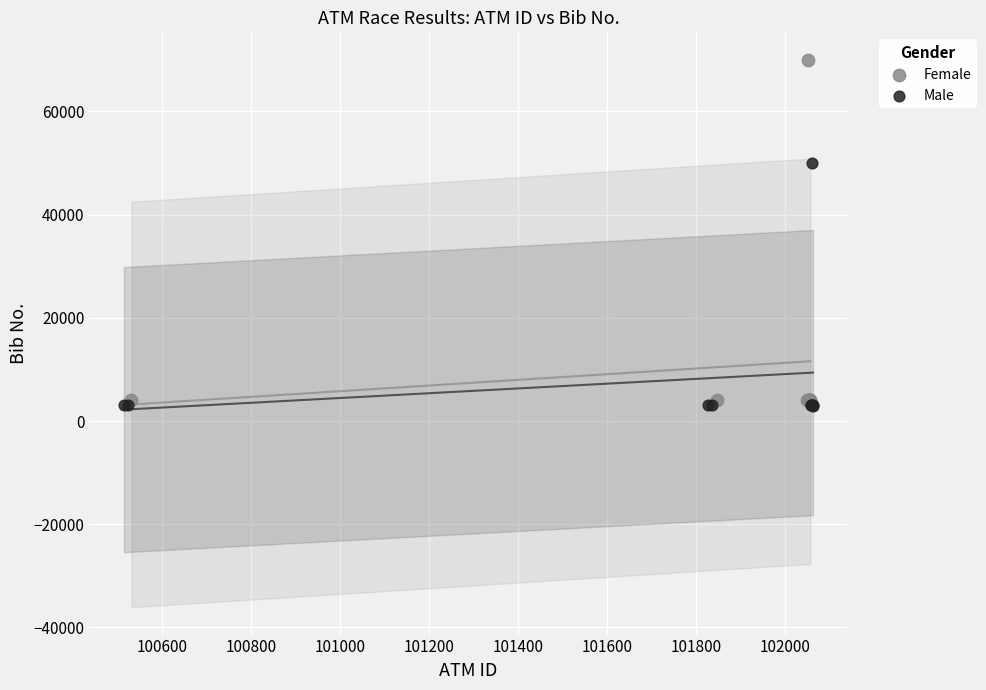

Which series has the widest spread of Y values?

Female